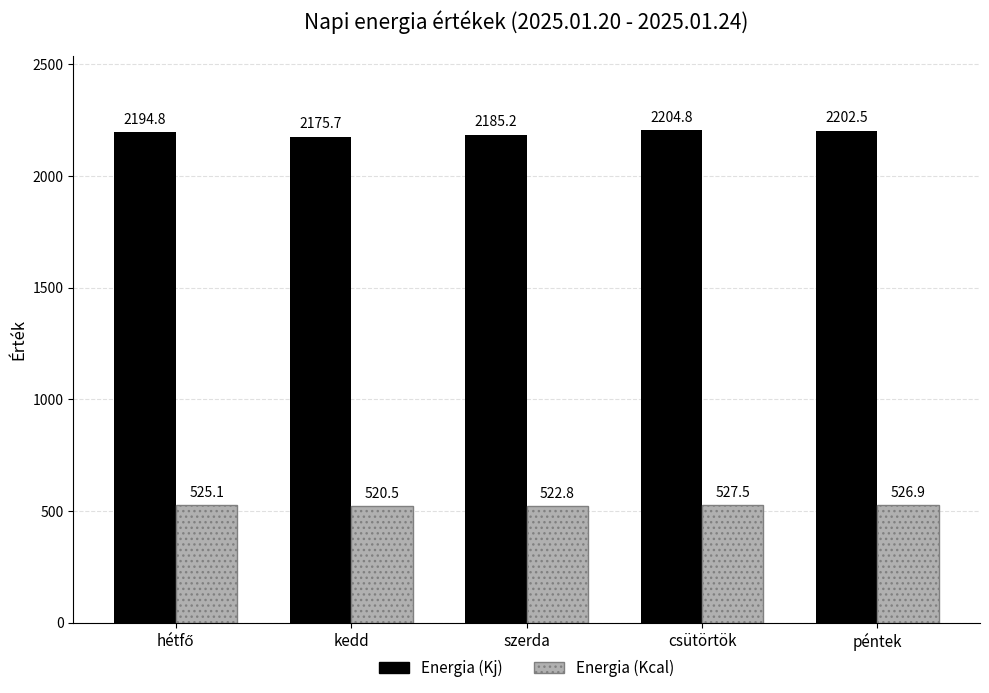

Where is Energia (Kcal) nearest to the value 523?

szerda